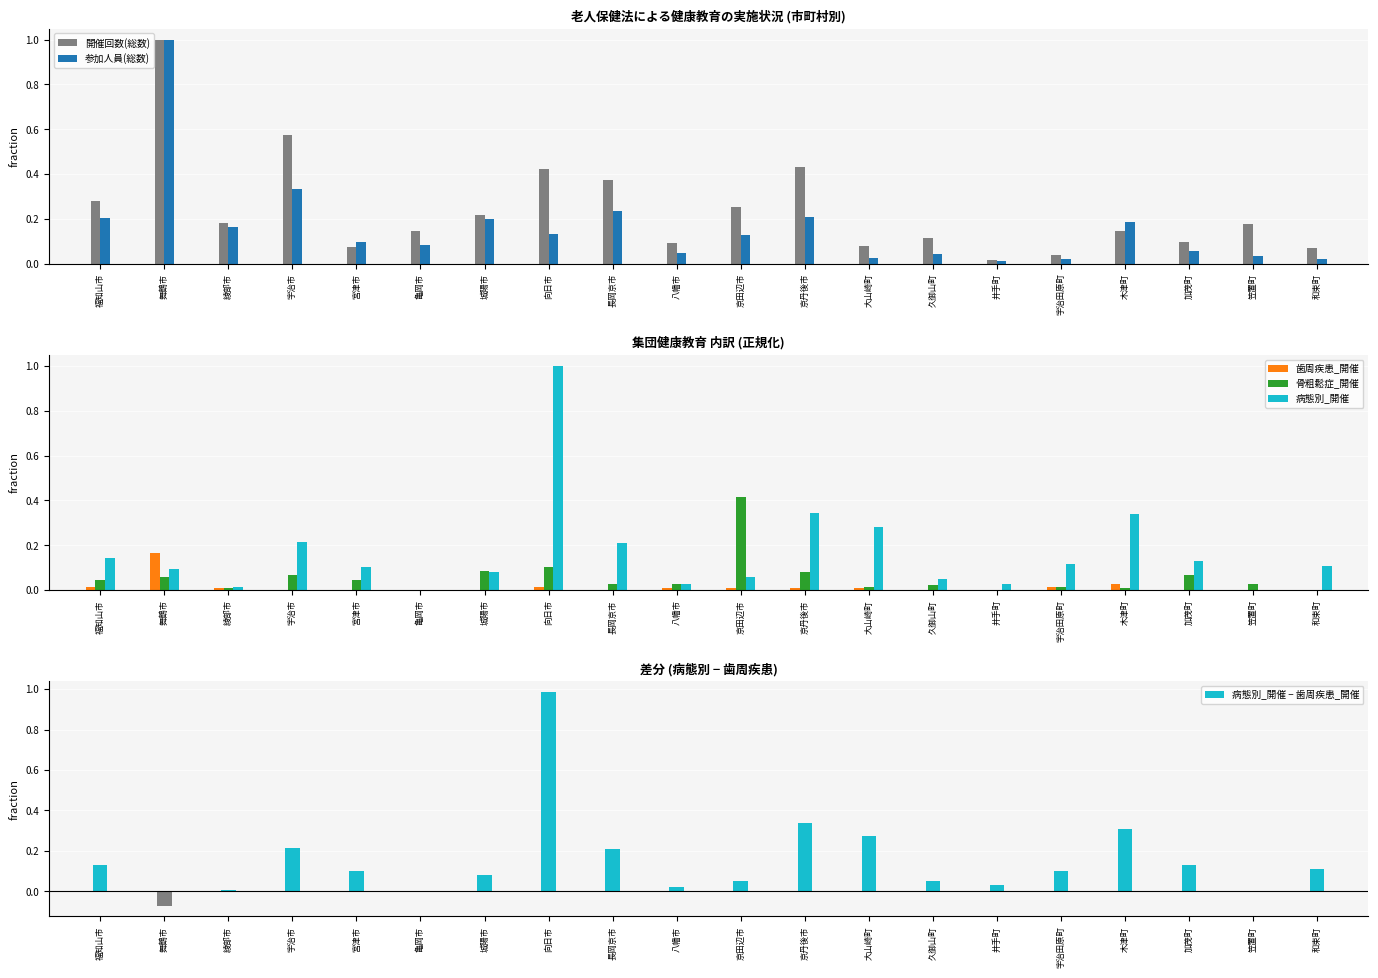

What is the sum of the 骨粗鬆症_開催 values at 久御山町 and 福知山市?

0.1